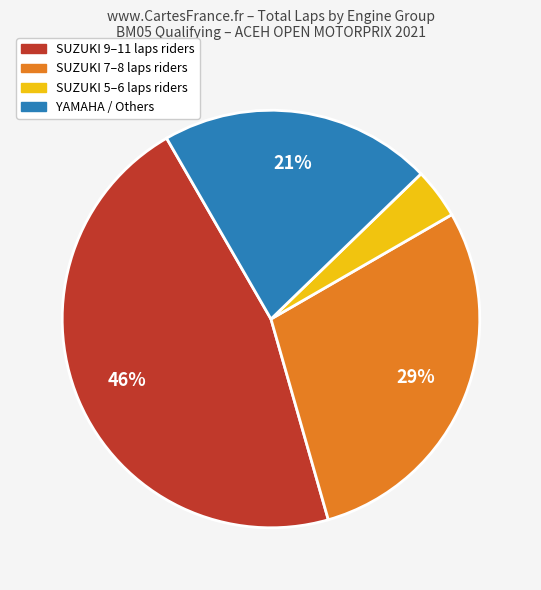

To the nearest percent, what is the average slice percentage?

25%